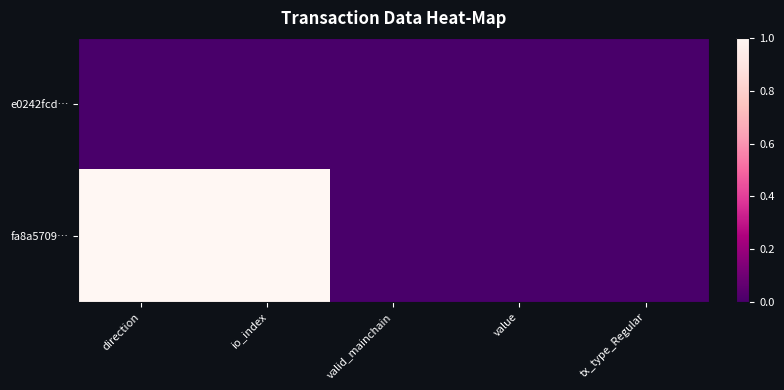

At how many categories does at least one series exceed 0?

2